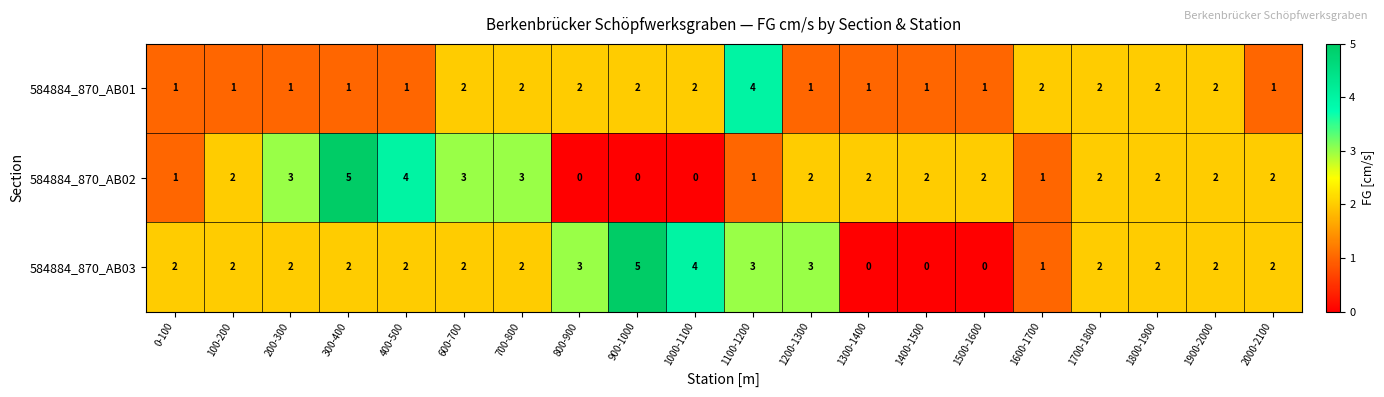

What is the total value across all series at 300-400?

8